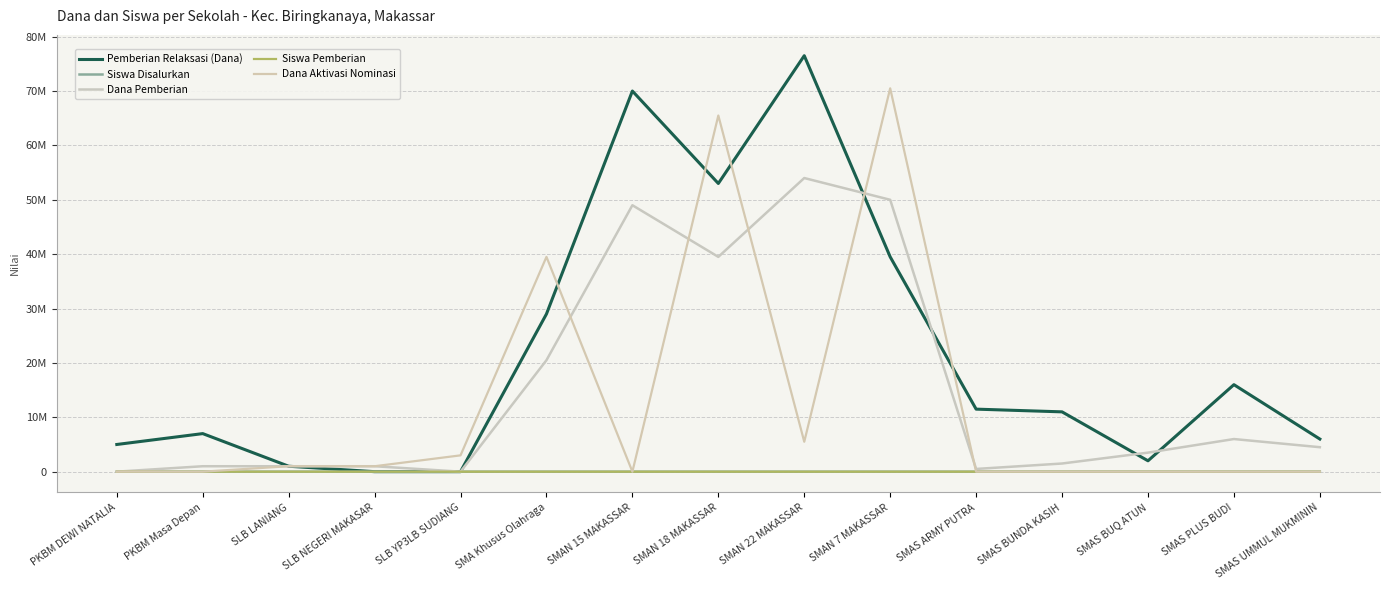

Which label corresponds to the smallest value in the chart?

SLB NEGERI MAKASAR